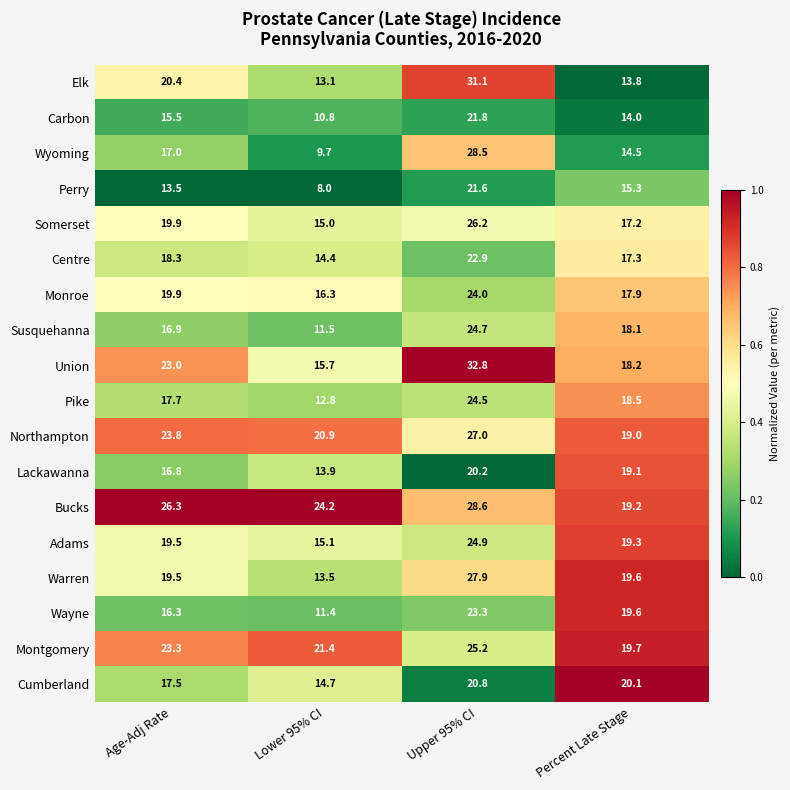

Is the value of Susquehanna at Age-Adj Rate greater than the value of Adams at Lower 95% CI?

Yes